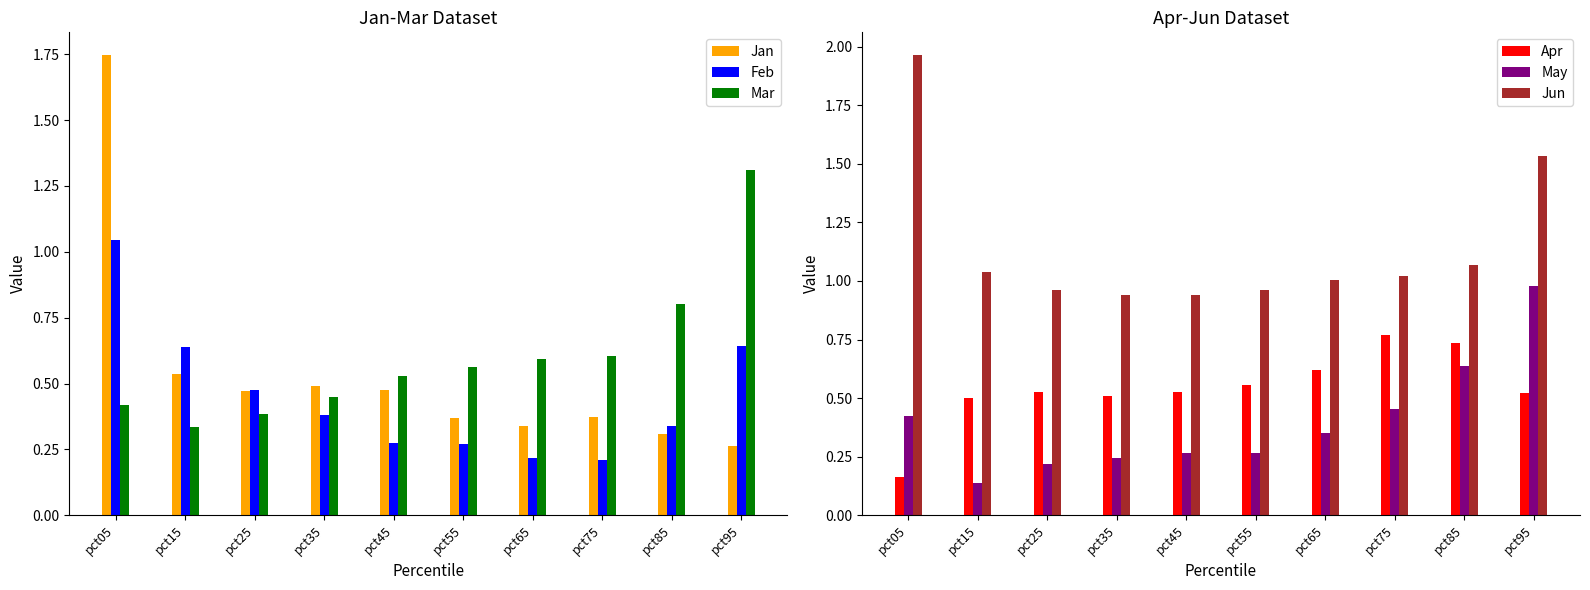

The value of Jan at pct15 is 0.9. True or false?

False